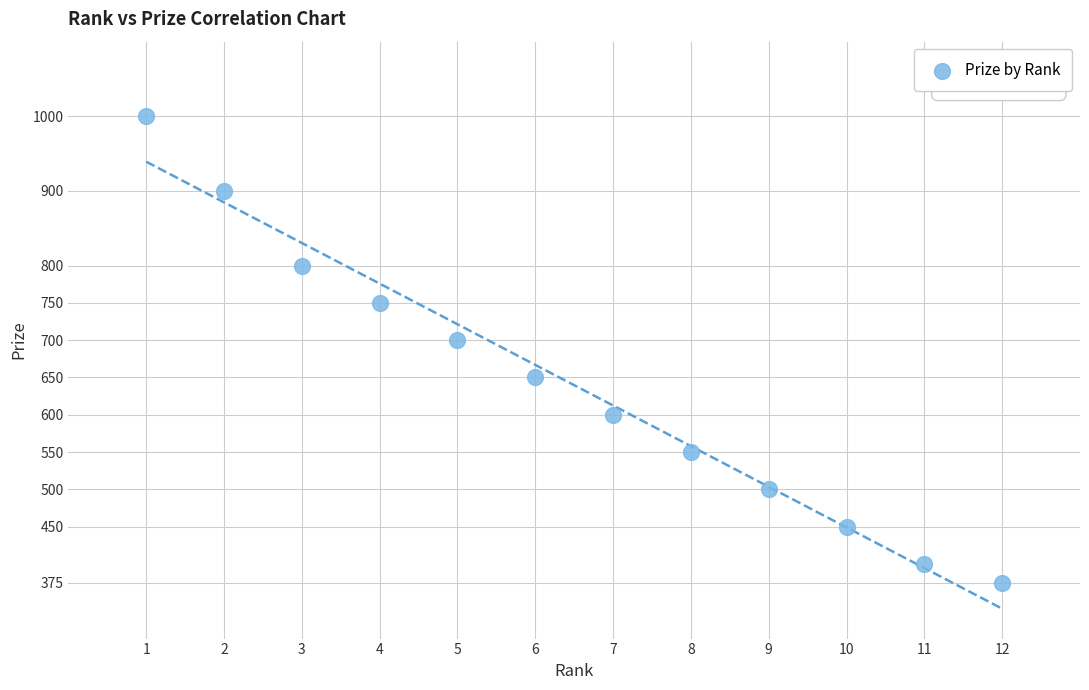

What Y value in the scatter plot is closest to 687?

700